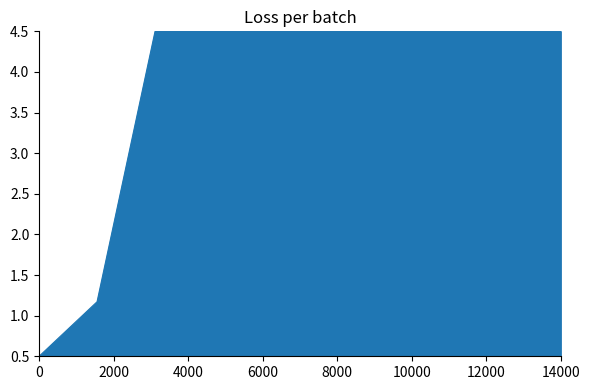

What is the greatest value displayed?

4.5